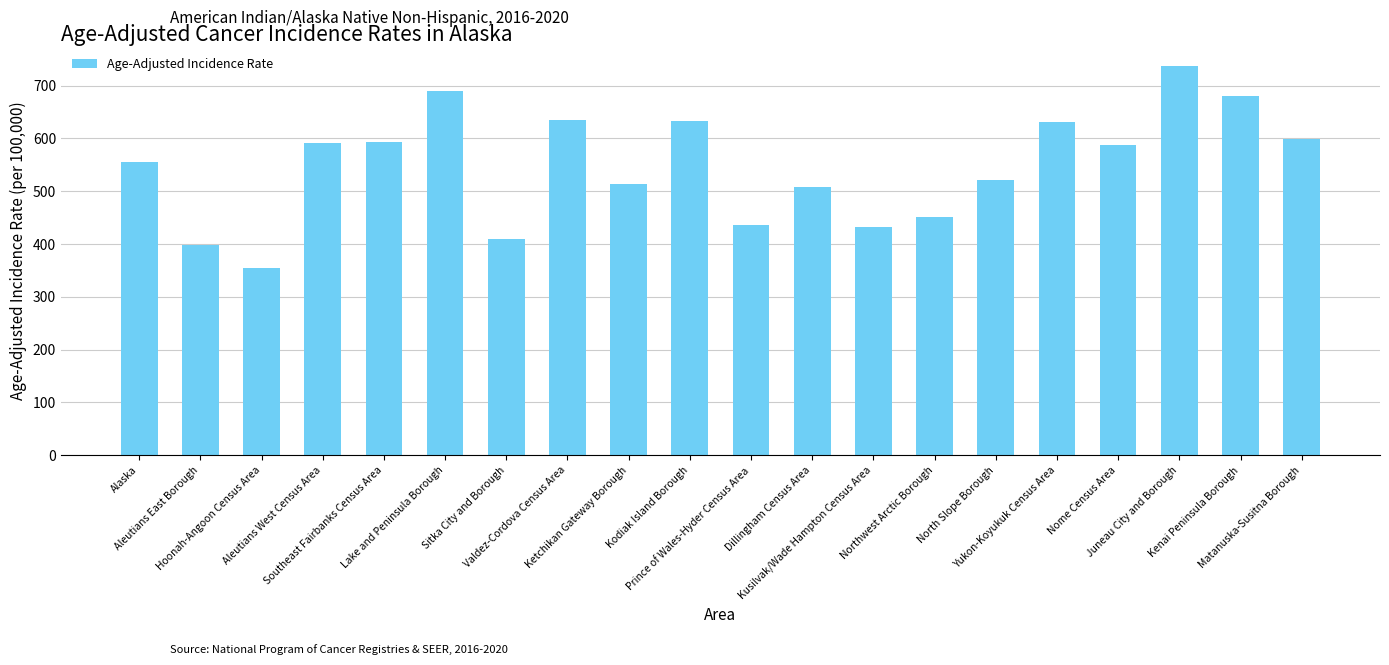

Which has a higher value, Juneau City and Borough or North Slope Borough?

Juneau City and Borough